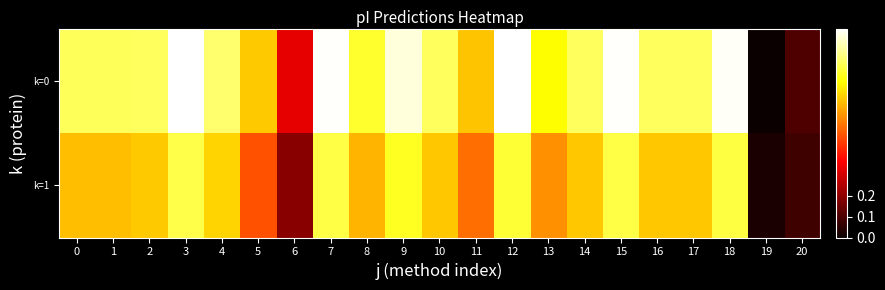

List the series in order of their peak value, lowest first.

k=1, k=0